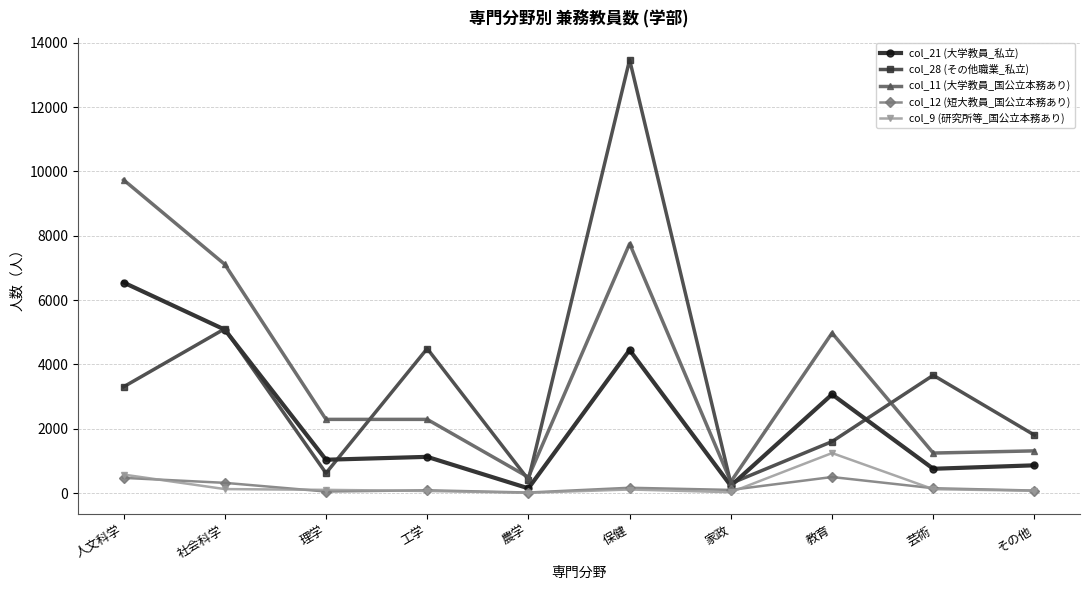

Which label corresponds to the largest value in the chart?

保健